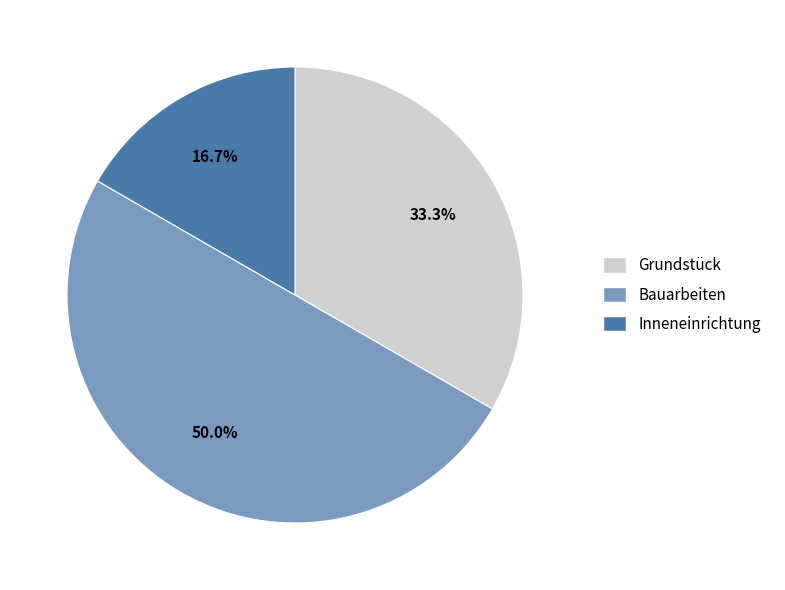

What is the largest slice in the pie chart?

Bauarbeiten